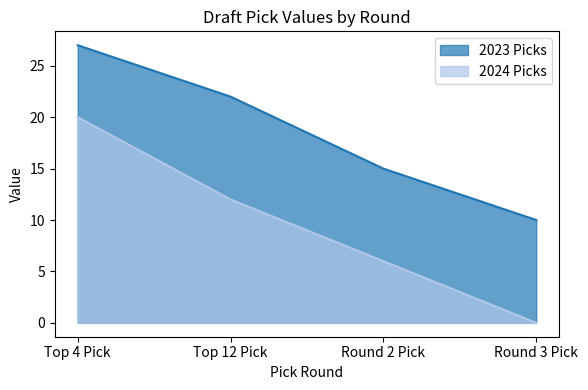

True or false: 2023 Picks and 2024 Picks intersect in this chart.

False